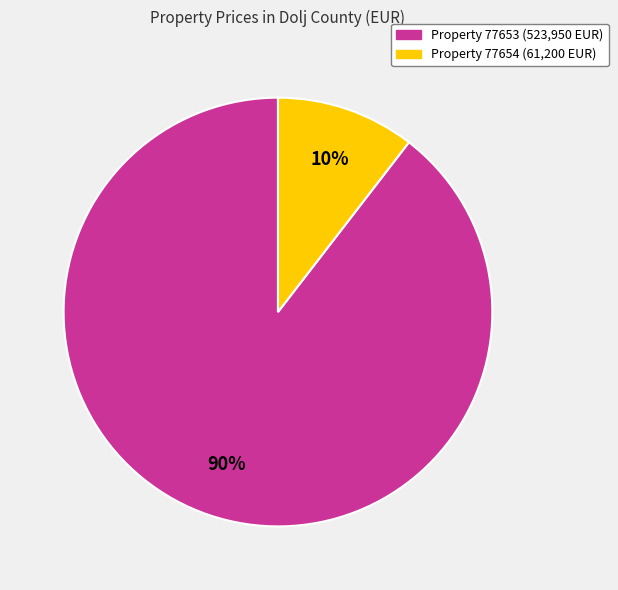

Does any single category account for the majority?

Yes